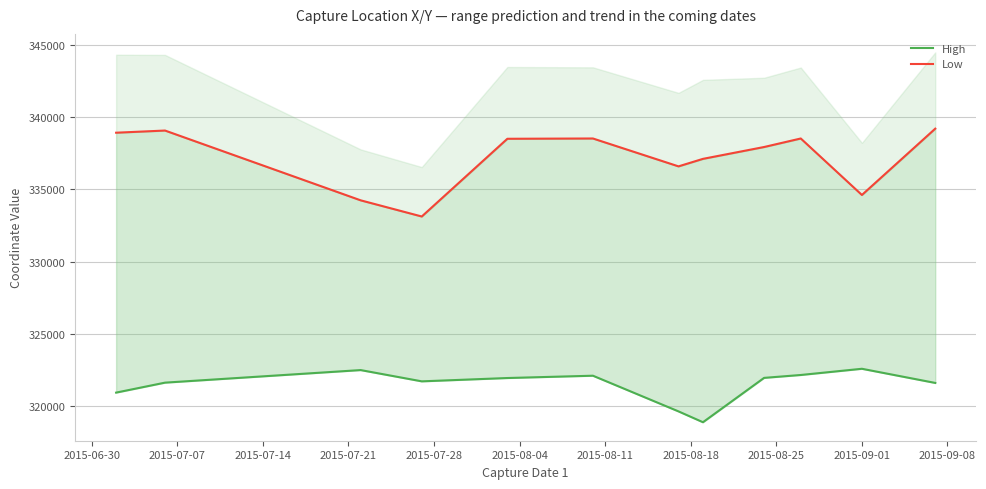

What is the value of the High point at the 5th from the left?

321950